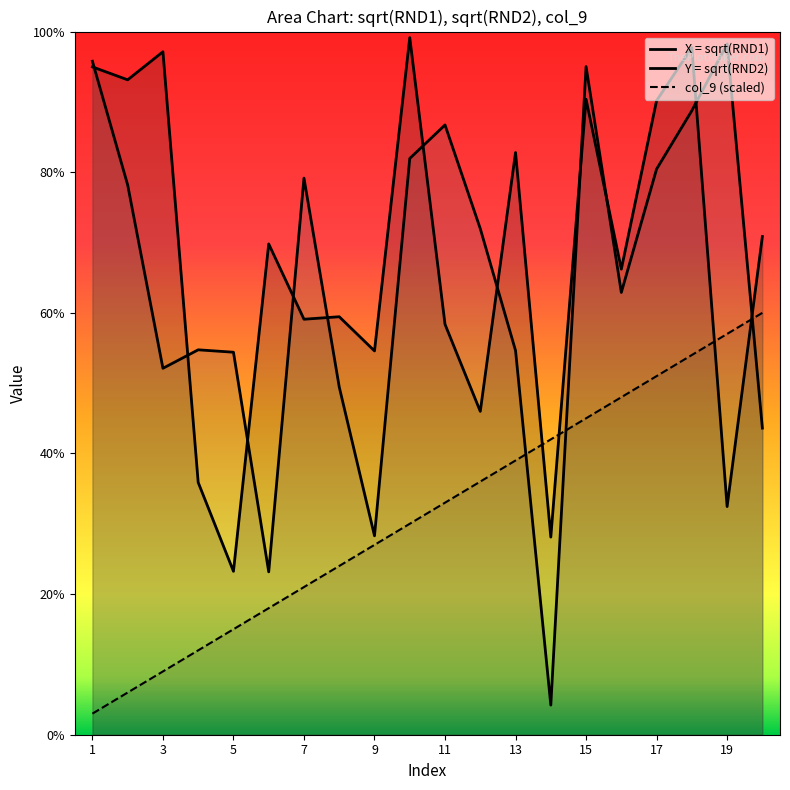

Does the chart display data point markers on the line(s)?

No